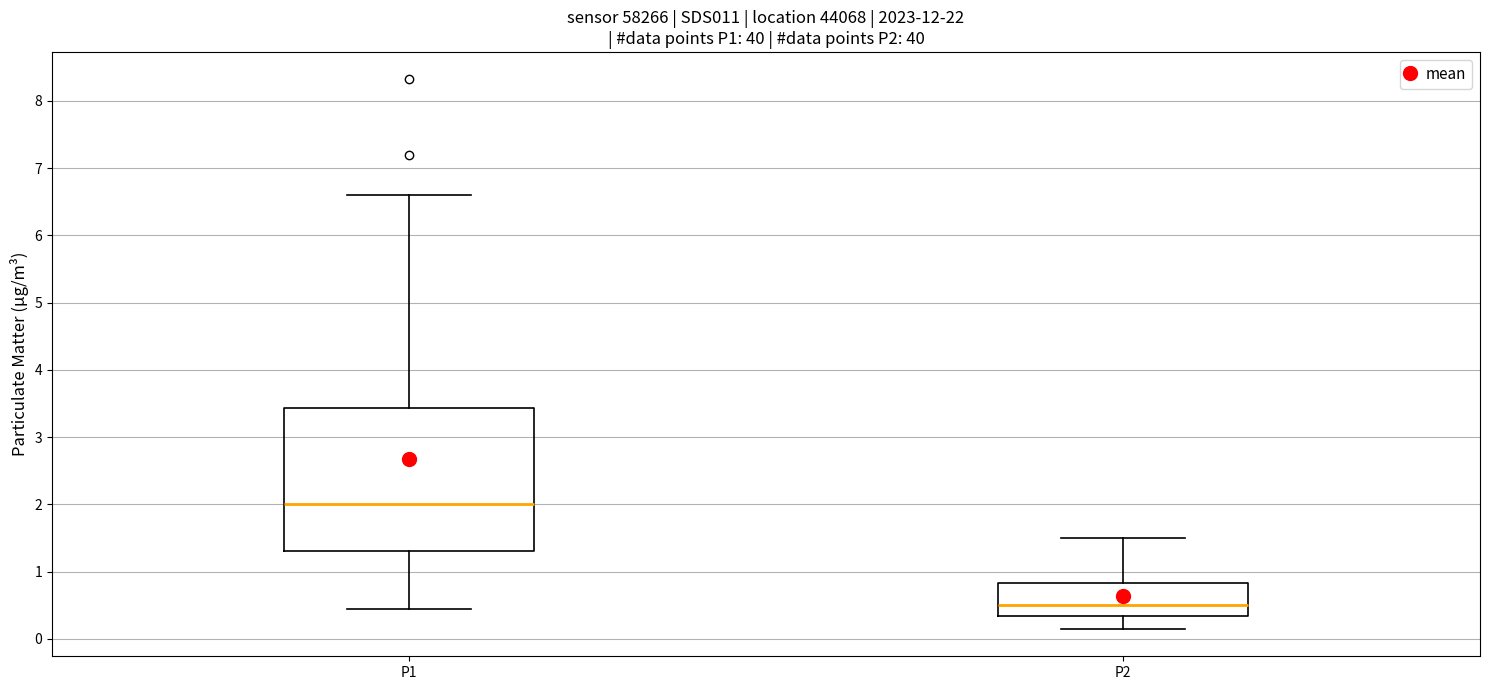

Which box's median line is the lowest?

P2